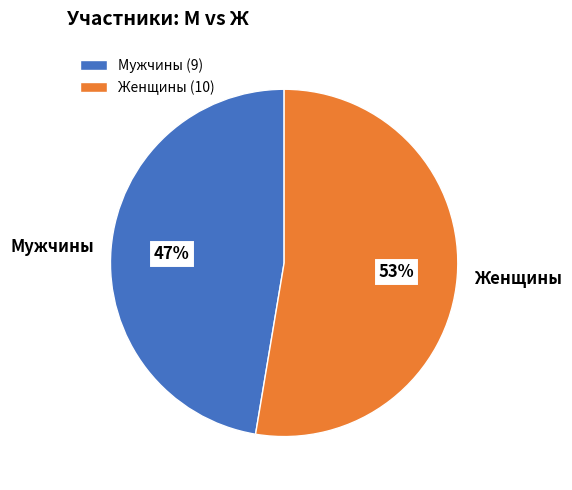

Combined, do Женщины and Мужчины account for over 50%?

Yes